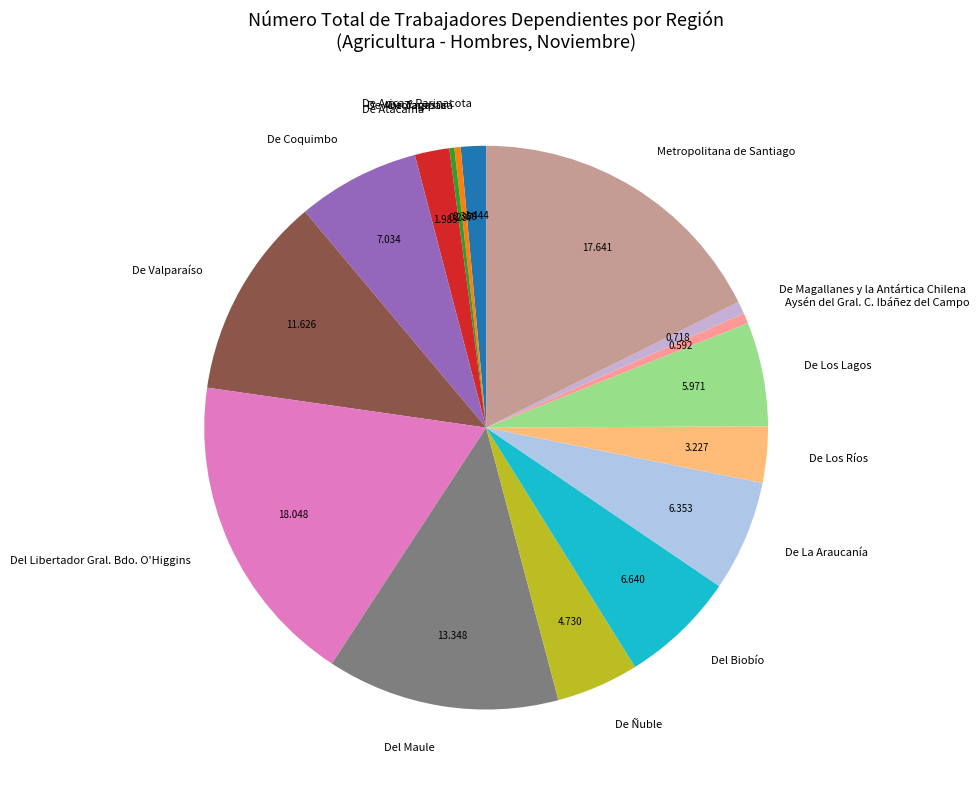

Between De Atacama and De Antofagasta, which is larger?

De Atacama